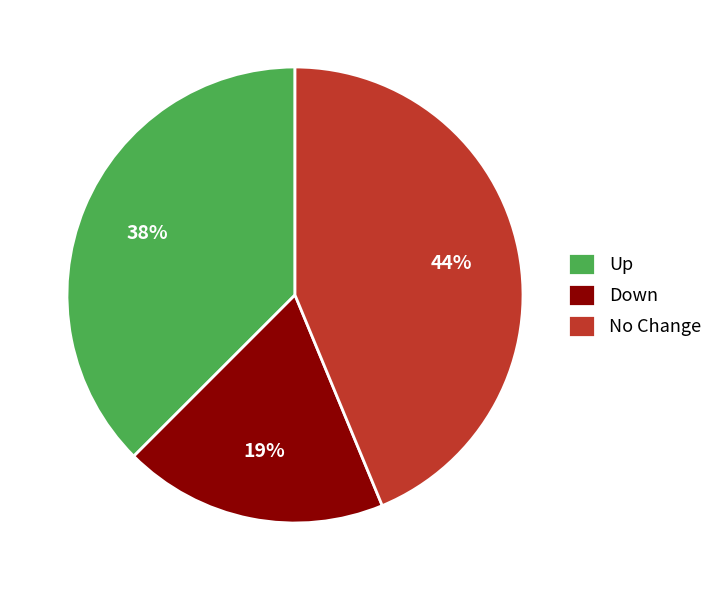

True or false: Down accounts for 4% of the total.

False